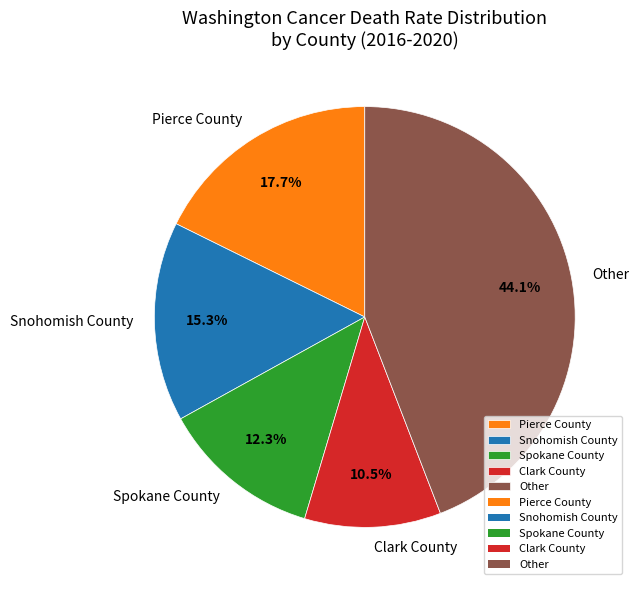

Does any single category account for the majority?

No